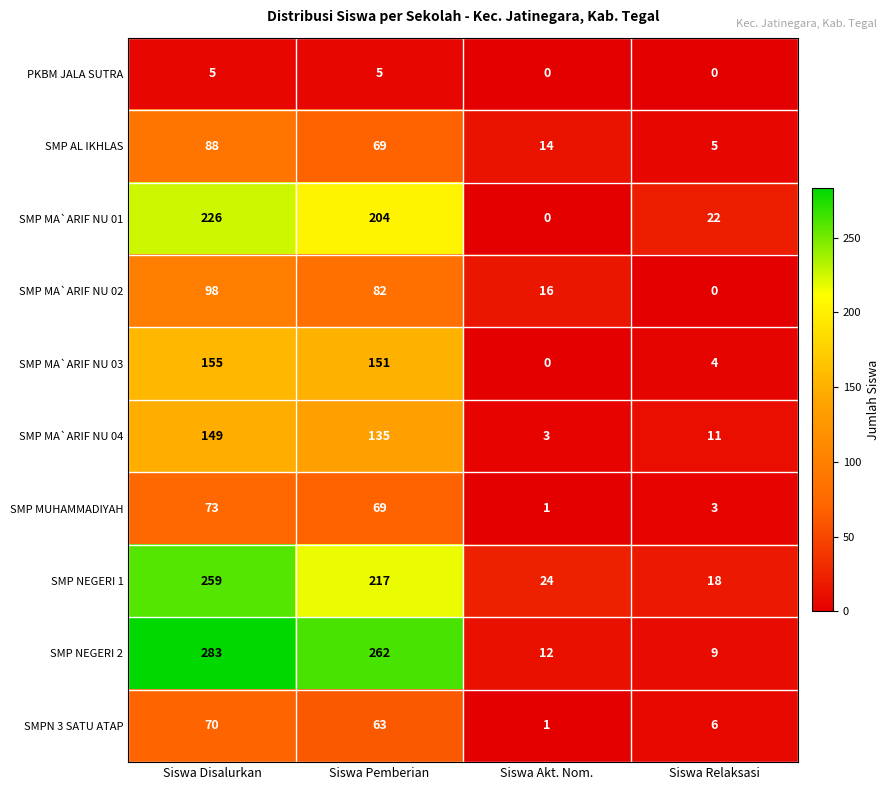

Count the number of data series in this chart.

10